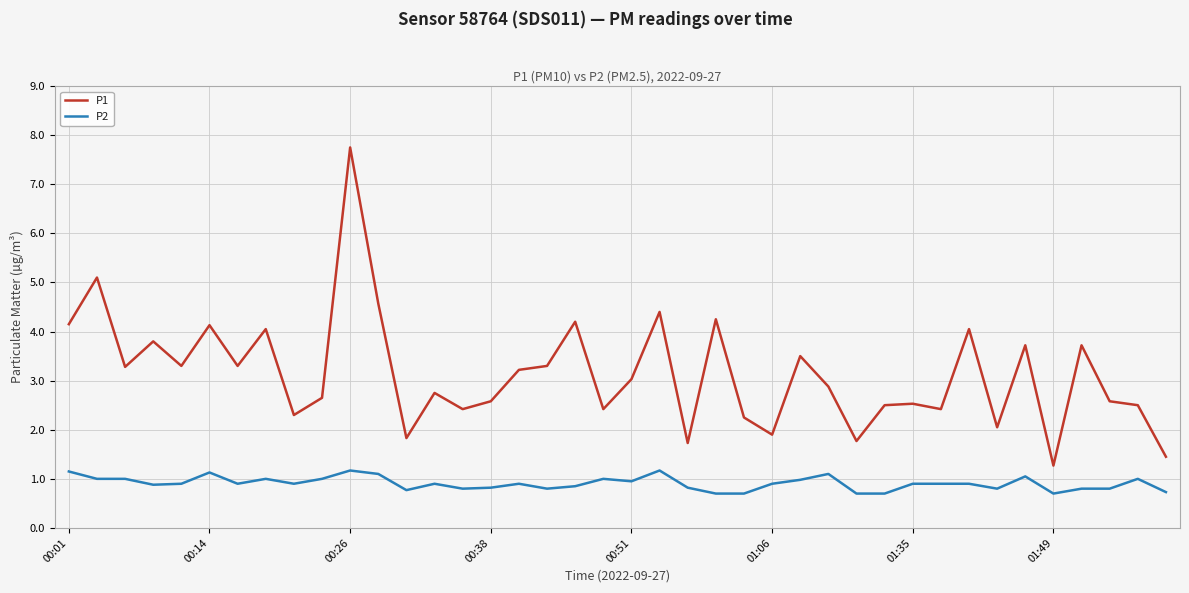

At how many categories does at least one series exceed 5?

2